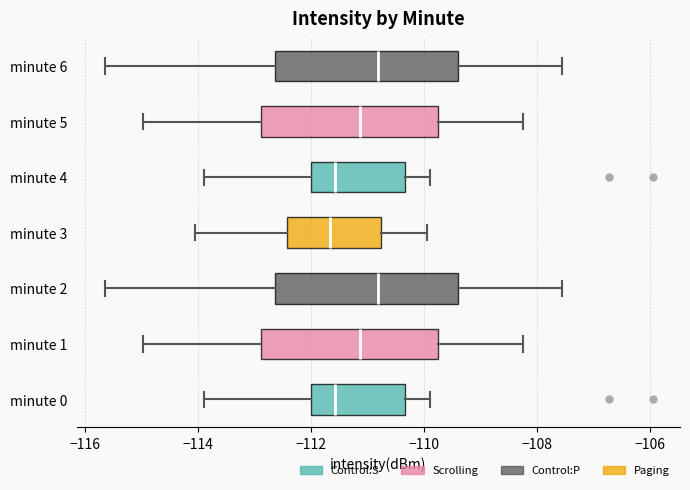

Reading bottom to top, read every box against the x-axis: the position of its median line, the range the box covers, and the ends of its whiskers. The values are not printed on the chart, so give them approximately, as read against the axis.

minute 0: median -111.6, box -112.0 to -110.4, whiskers -113.8 to -109.8
minute 1: median -111.2, box -112.8 to -109.8, whiskers -115.0 to -108.2
minute 2: median -110.8, box -112.6 to -109.4, whiskers -115.6 to -107.6
minute 3: median -111.6, box -112.4 to -110.8, whiskers -114.0 to -110.0
minute 4: median -111.6, box -112.0 to -110.4, whiskers -113.8 to -109.8
minute 5: median -111.2, box -112.8 to -109.8, whiskers -115.0 to -108.2
minute 6: median -110.8, box -112.6 to -109.4, whiskers -115.6 to -107.6